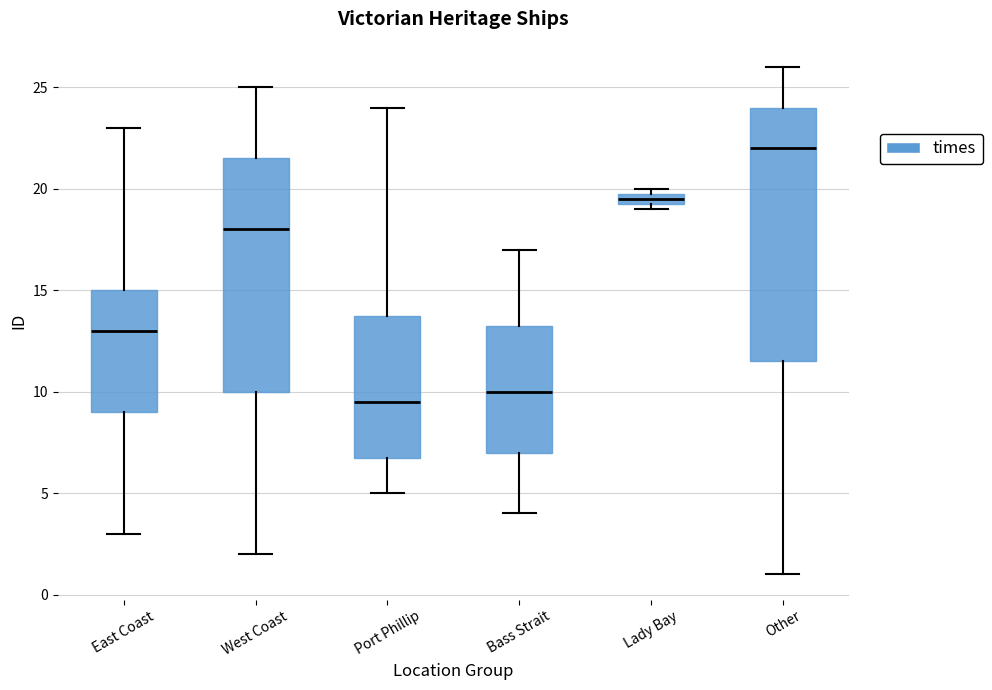

Which box is the tallest, from its lower edge to its upper edge?

Other